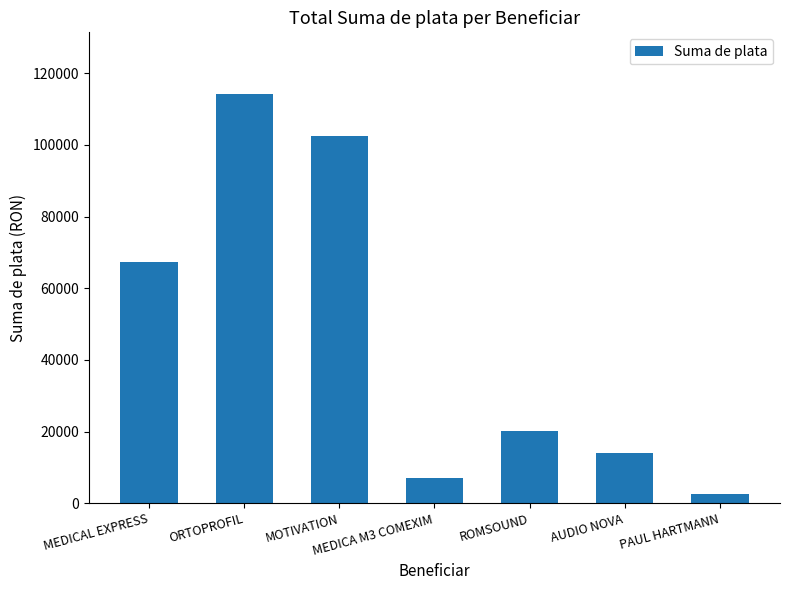

Reading right to left, what are all the values shown in this chart?

PAUL HARTMANN=2678.1	AUDIO NOVA=14116.9	ROMSOUND=20167.0	MEDICA M3 COMEXIM=6909.3	MOTIVATION=102643.4	ORTOPROFIL=114306.9	MEDICAL EXPRESS=67197.0